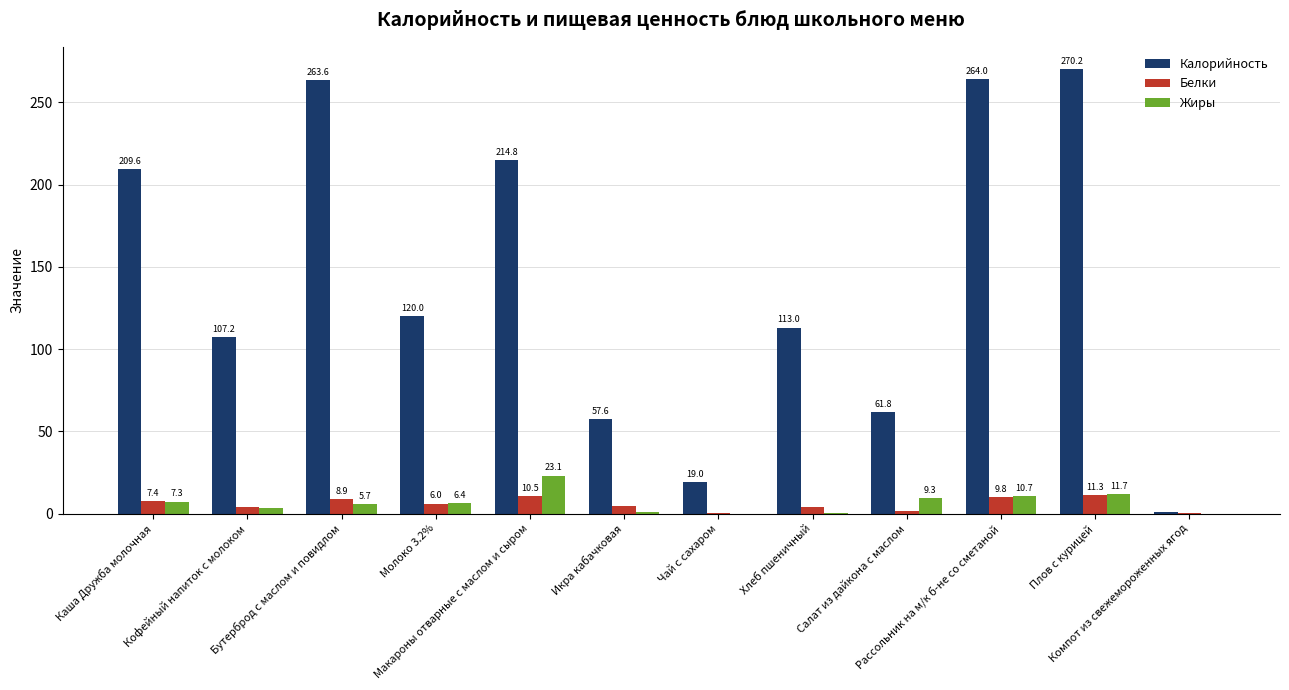

Which series has the widest spread of values?

Калорийность